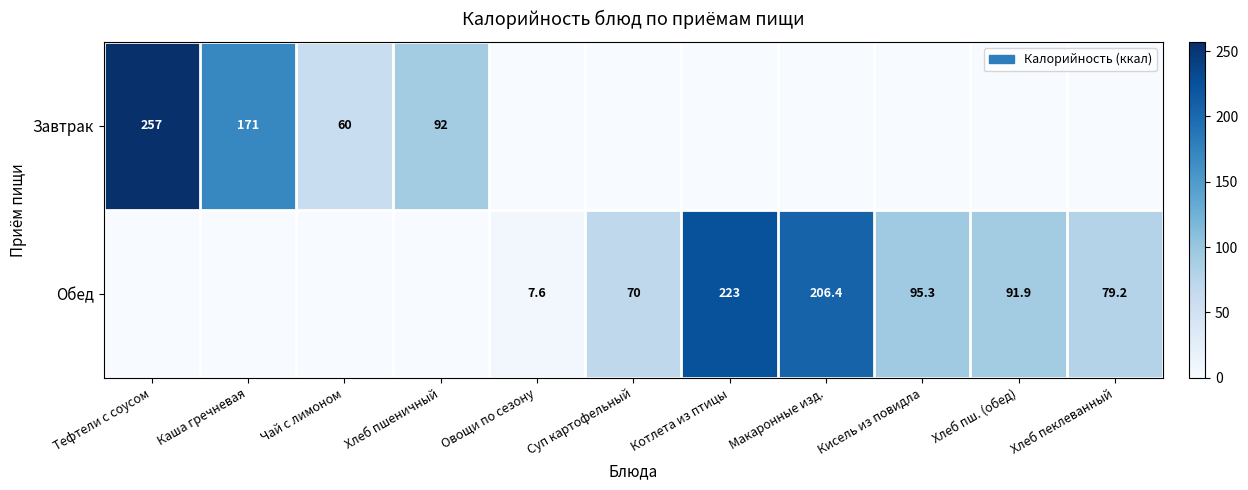

What is the sum of the Обед values at Макаронные изд. and Хлеб пеклеванный?

285.6